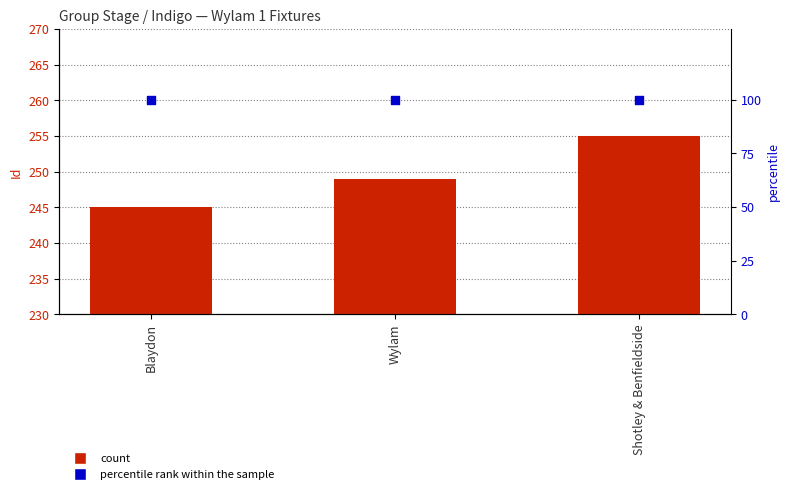

Which series has the largest total across all categories?

Id (count)